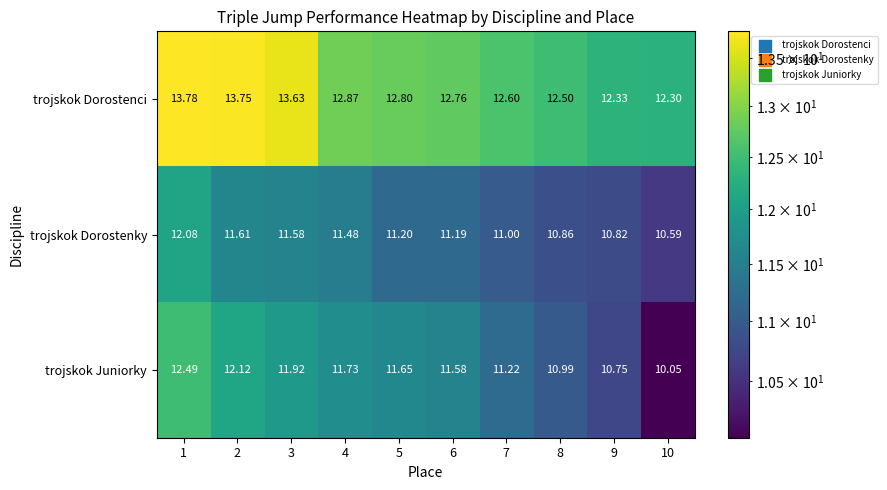

Which series has the largest total across all categories?

trojskok Dorostenci